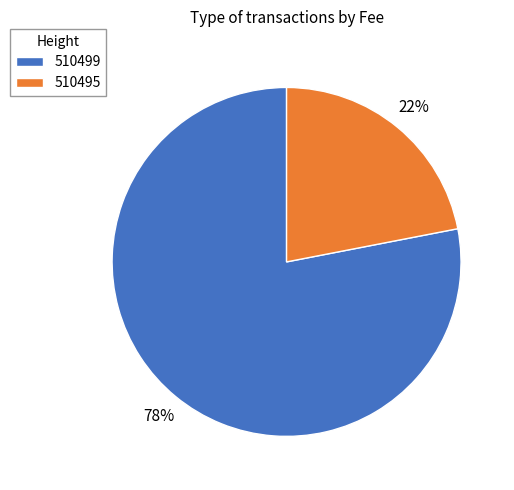

Is the sum of 510495 and 510499 greater than half?

Yes